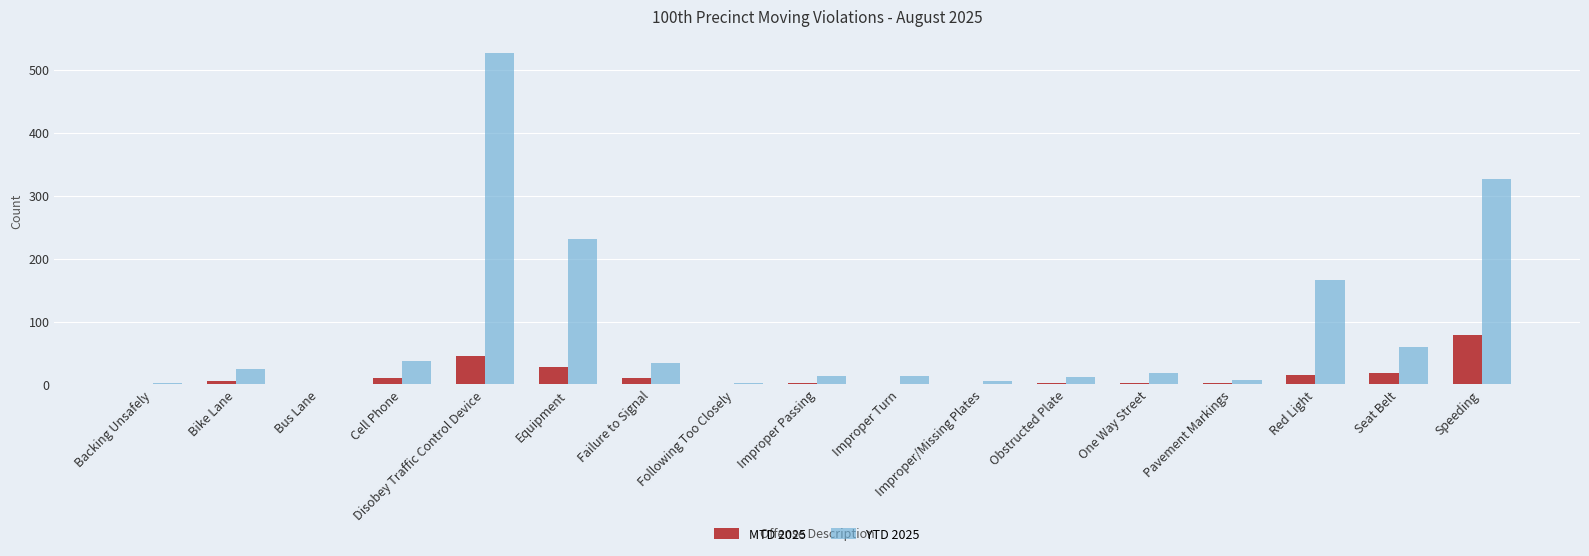

At which label does MTD 2025 reach its peak?

Speeding